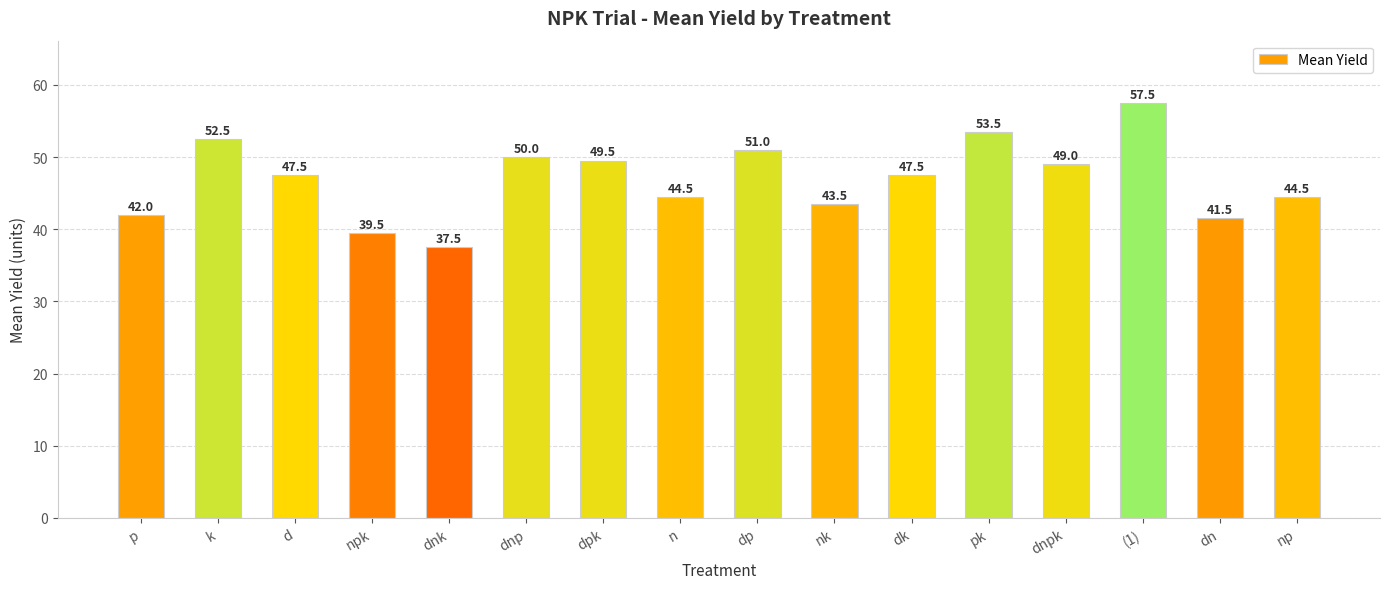

What is the ratio of the value at dp to the value at dnk?

1.4